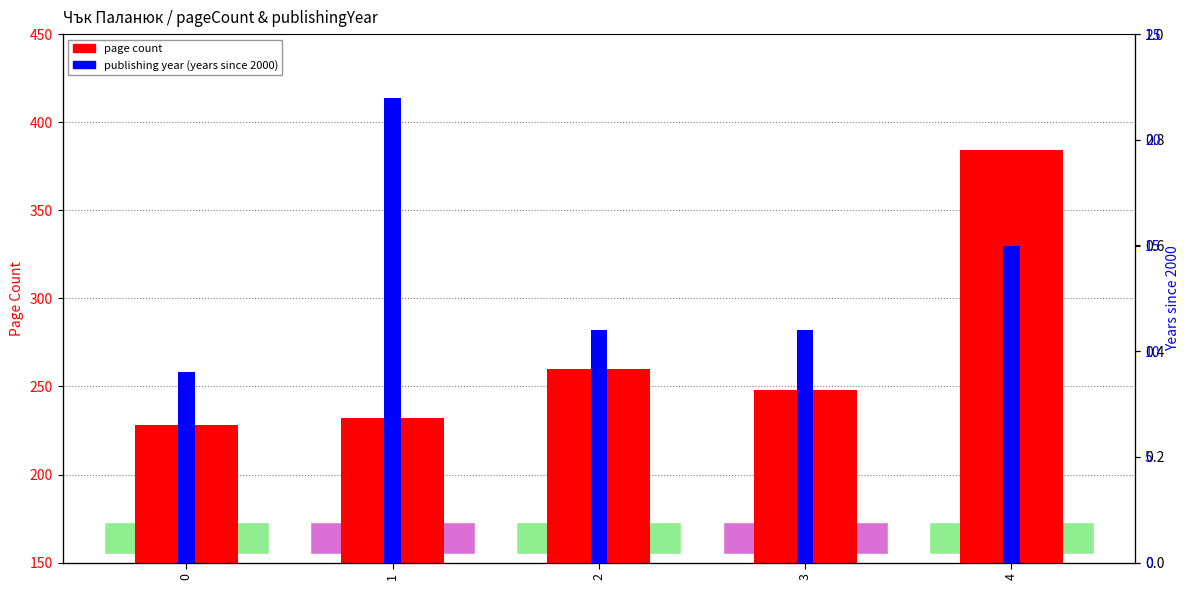

What is the value of the page count bar at the 3rd from the left?

260